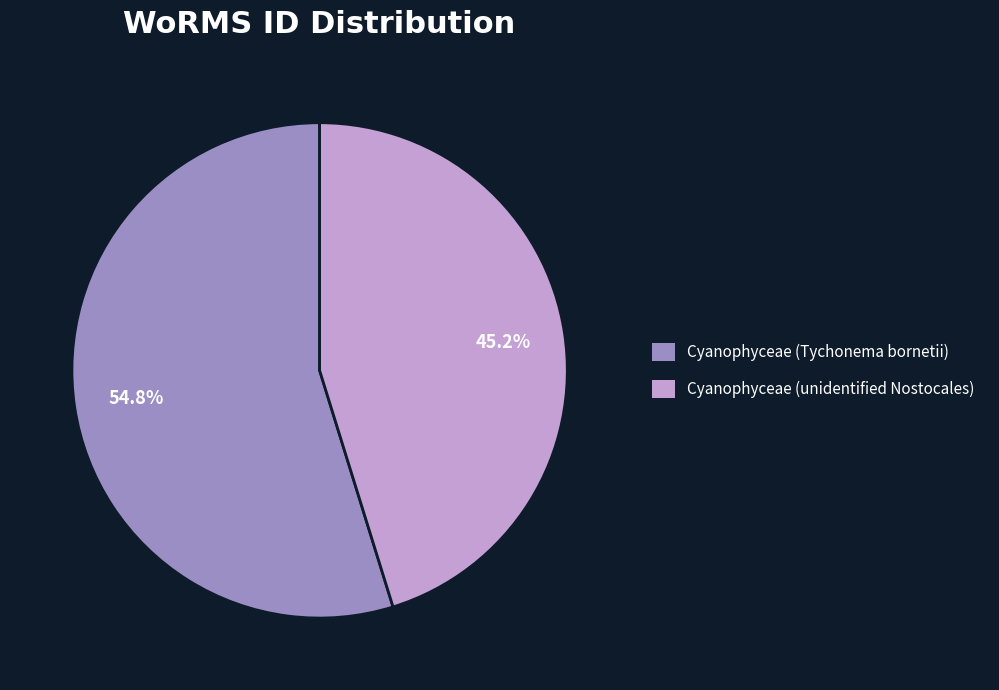

What percentage is the Cyanophyceae (Tychonema bornetii) slice, to the nearest percent?

55%